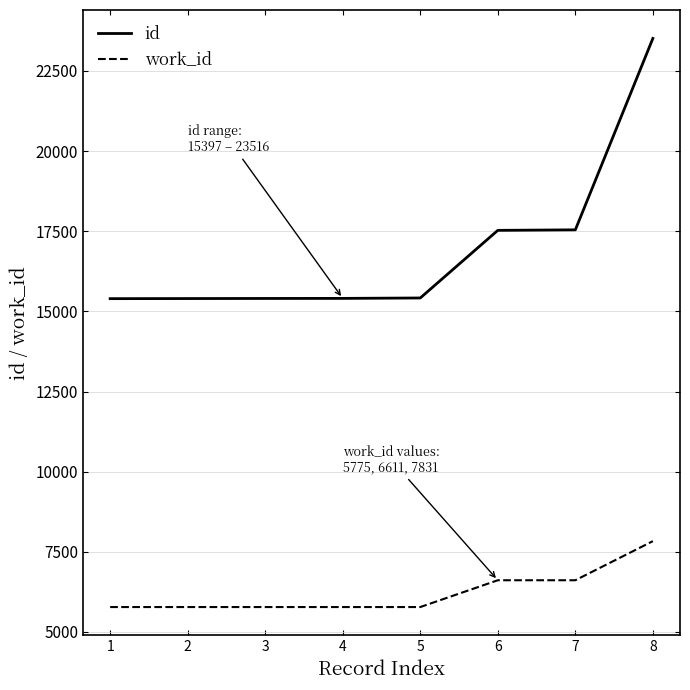

Which series changed the most between 2 and 6?

id